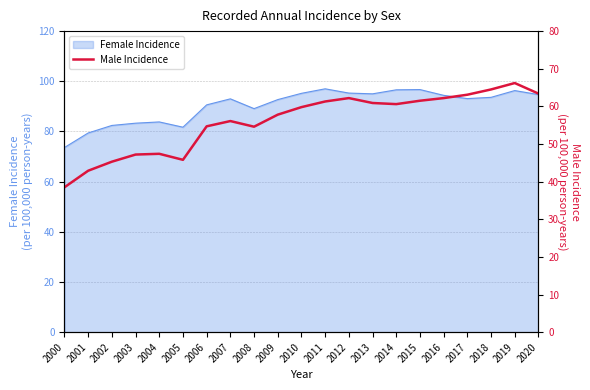

True or false: the data shows 76.8 at 2004.

False